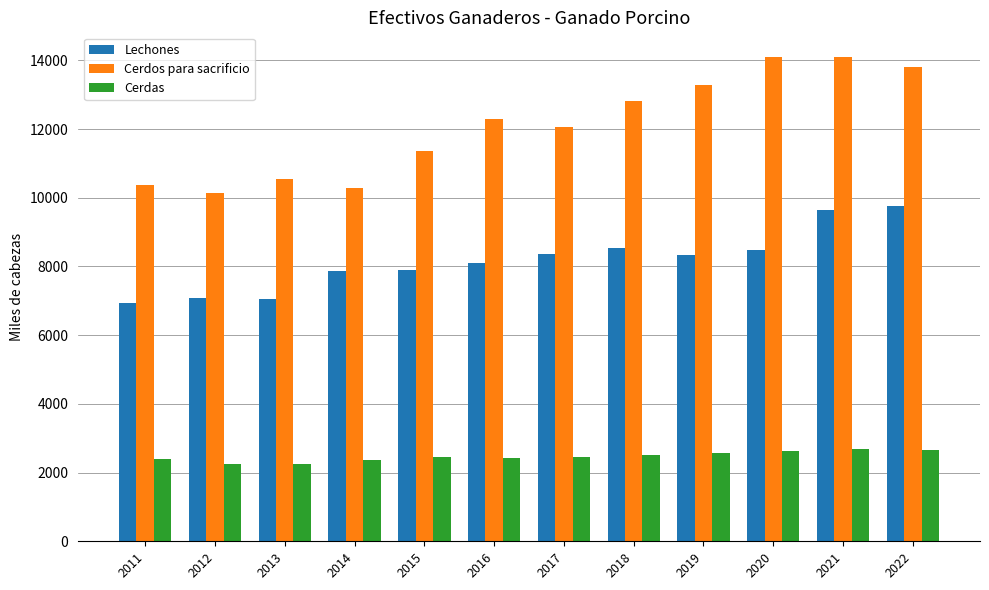

List the series in order of their overall mean, highest first.

Cerdos para sacrificio, Lechones, Cerdas